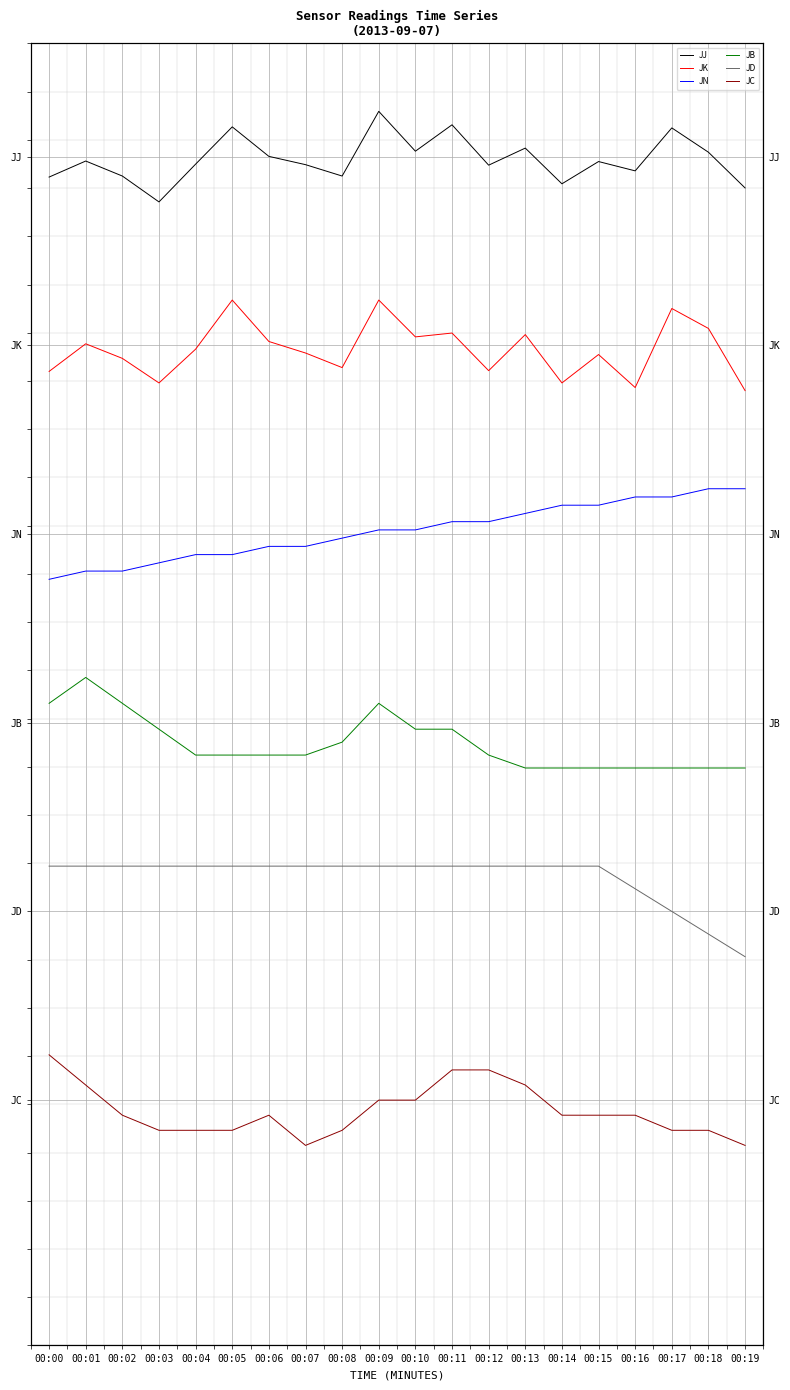

Rank the series by their maximum value, from lowest to highest.

JC, JD, JB, JN, JK, JJ